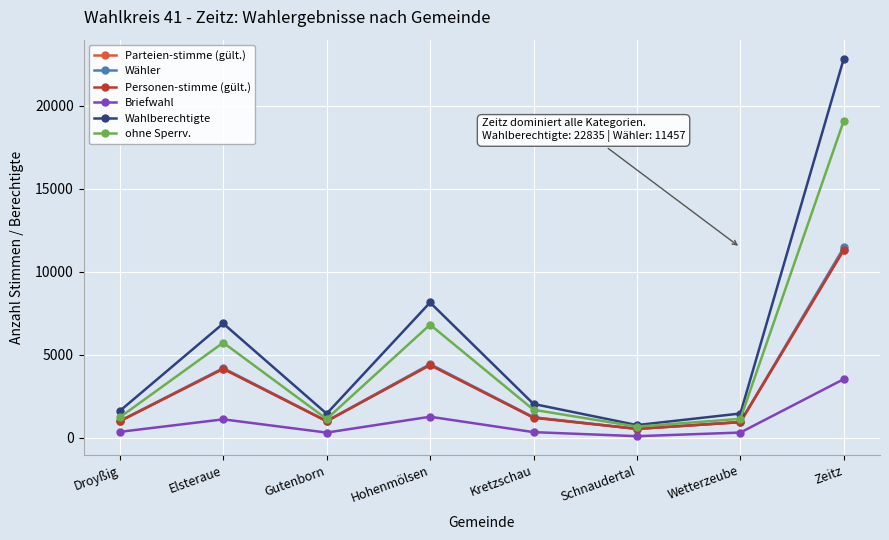

Is the value of ohne Sperrv. at Hohenmölsen greater than the value of Briefwahl at Schnaudertal?

Yes